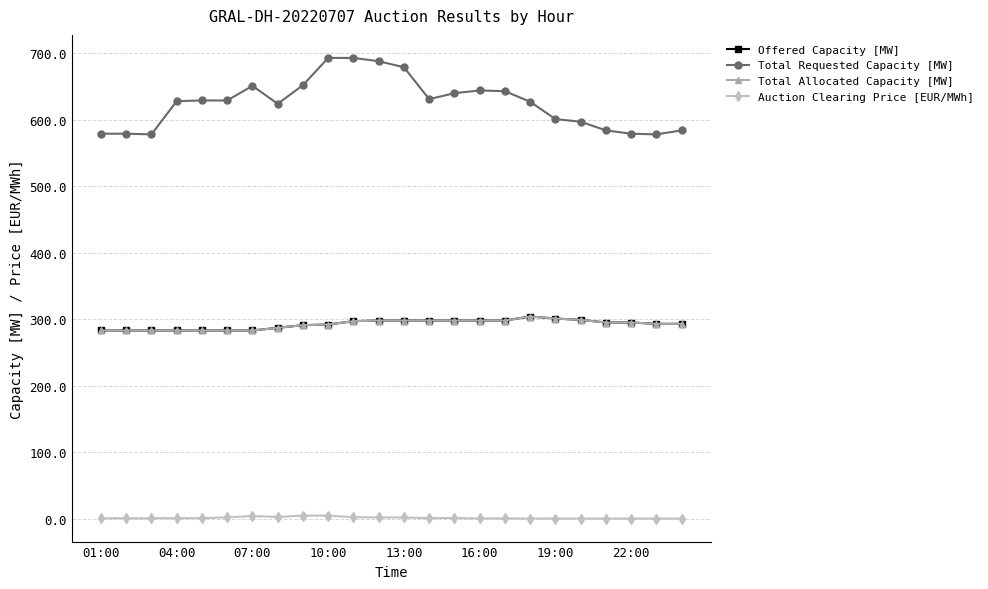

How many values in the Total Allocated Capacity [MW] series are below 295?

12